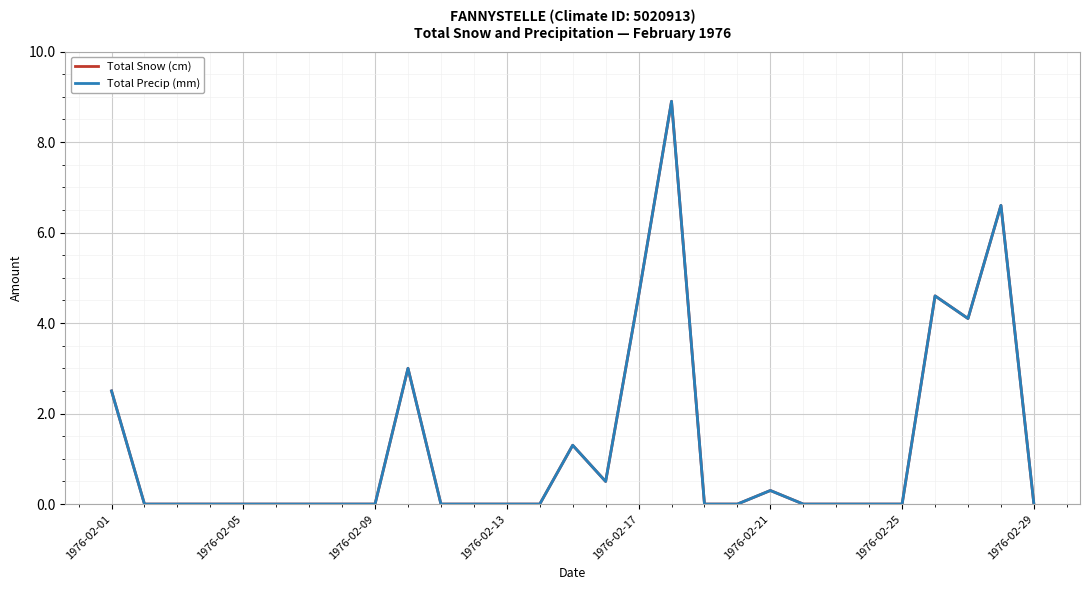

Is this an area chart (filled region under the line)?

No